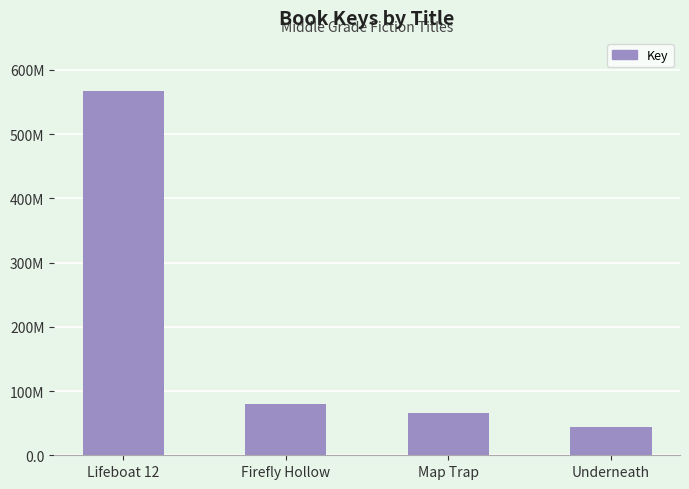

Is it true that the value at Map Trap is 66376331?

True